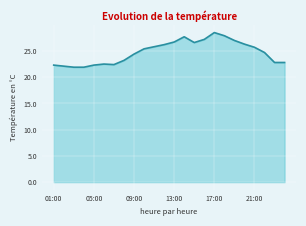

What is the difference between the maximum and minimum values?

6.6